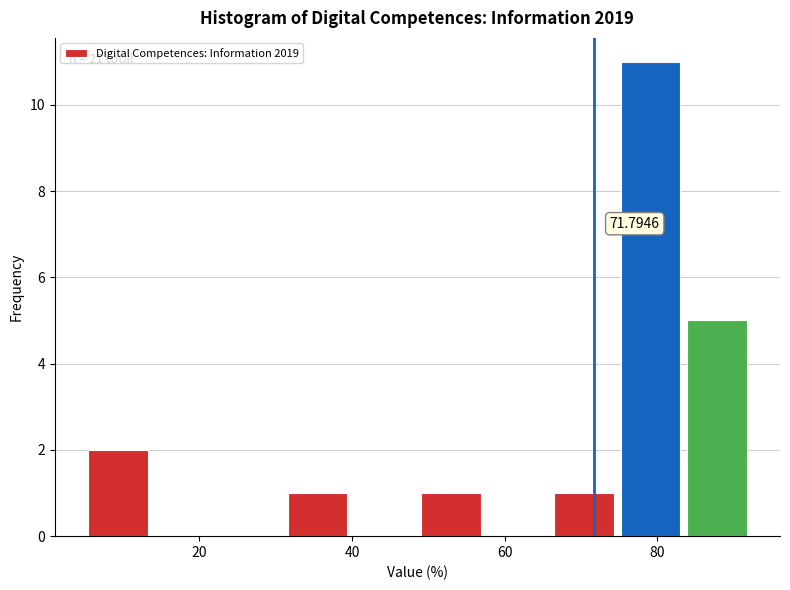

Which range on the x-axis has the tallest bar?

76 to 84